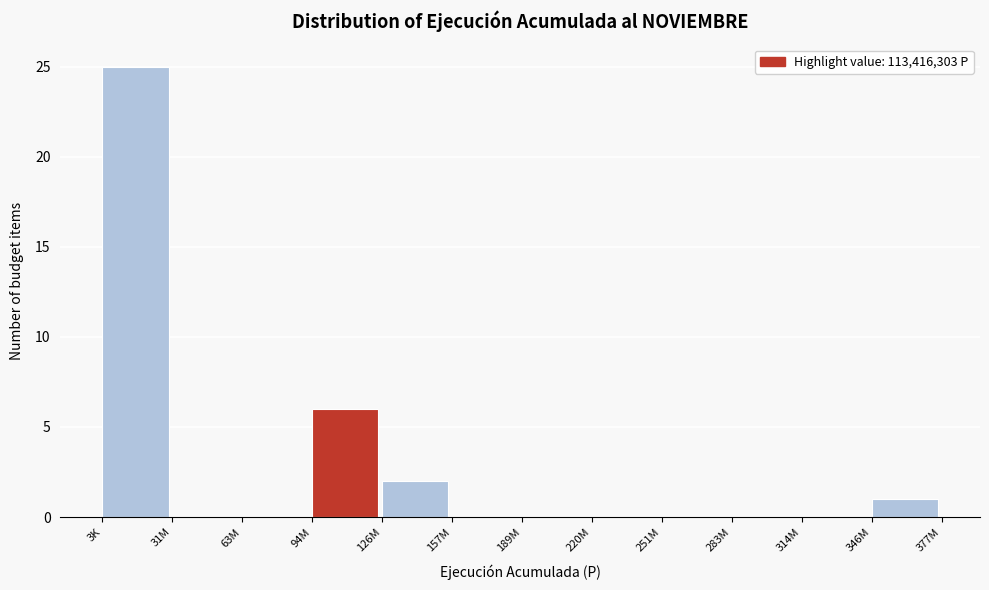

Reading right to left, list all the values displayed in this chart.

346M=1	314M=0	283M=0	251M=0	220M=0	189M=0	157M=0	126M=2	94M=6	63M=0	31M=0	3K=25